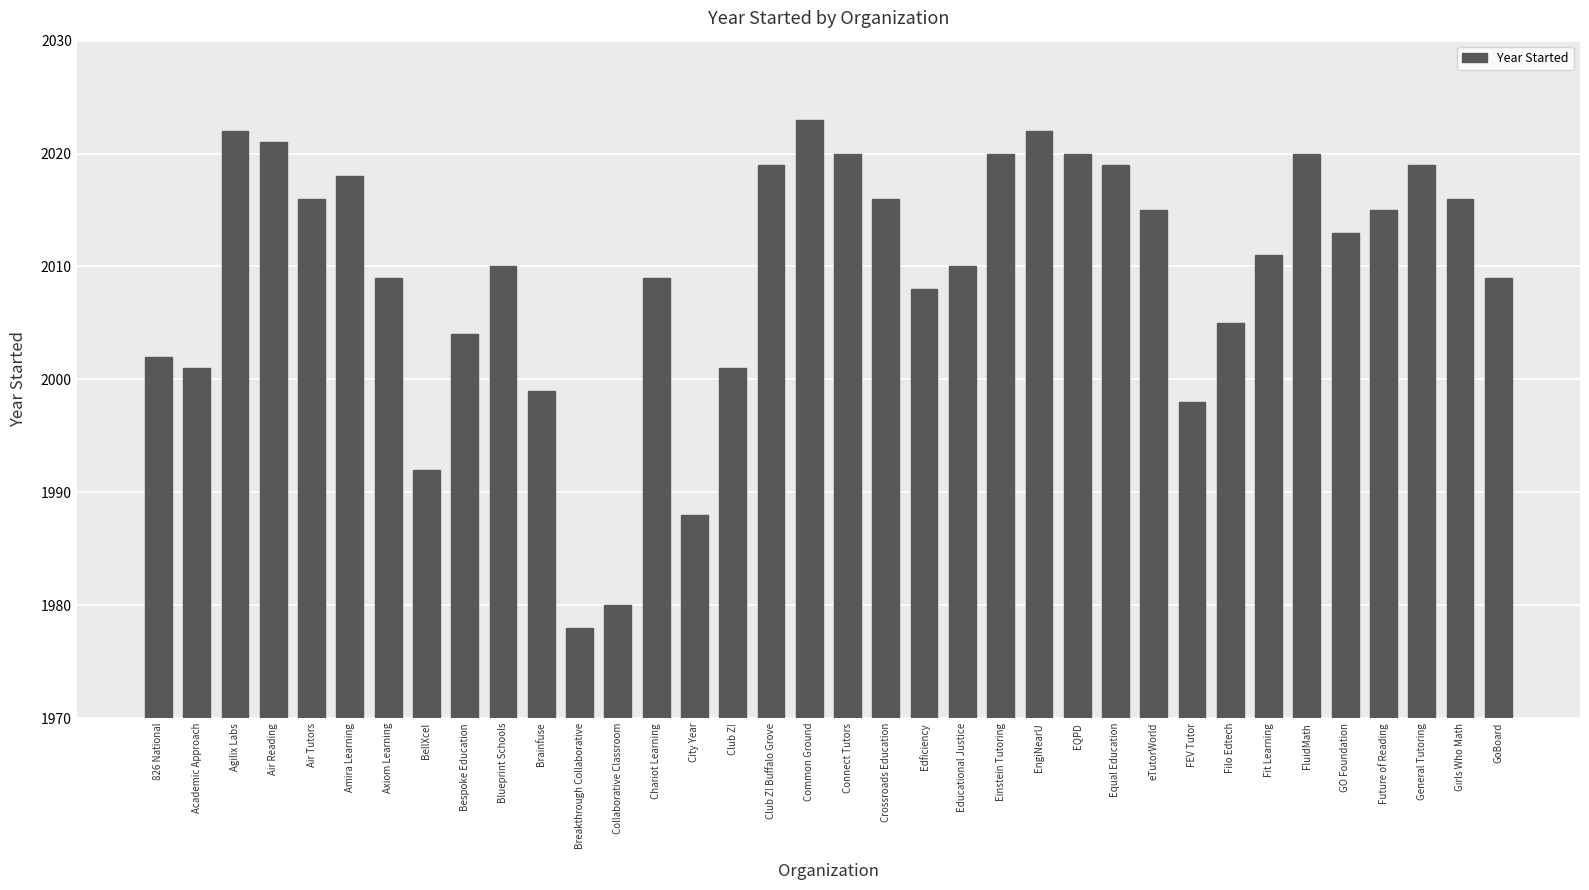

Which category has the lowest value across all series?

Breakthrough Collaborative